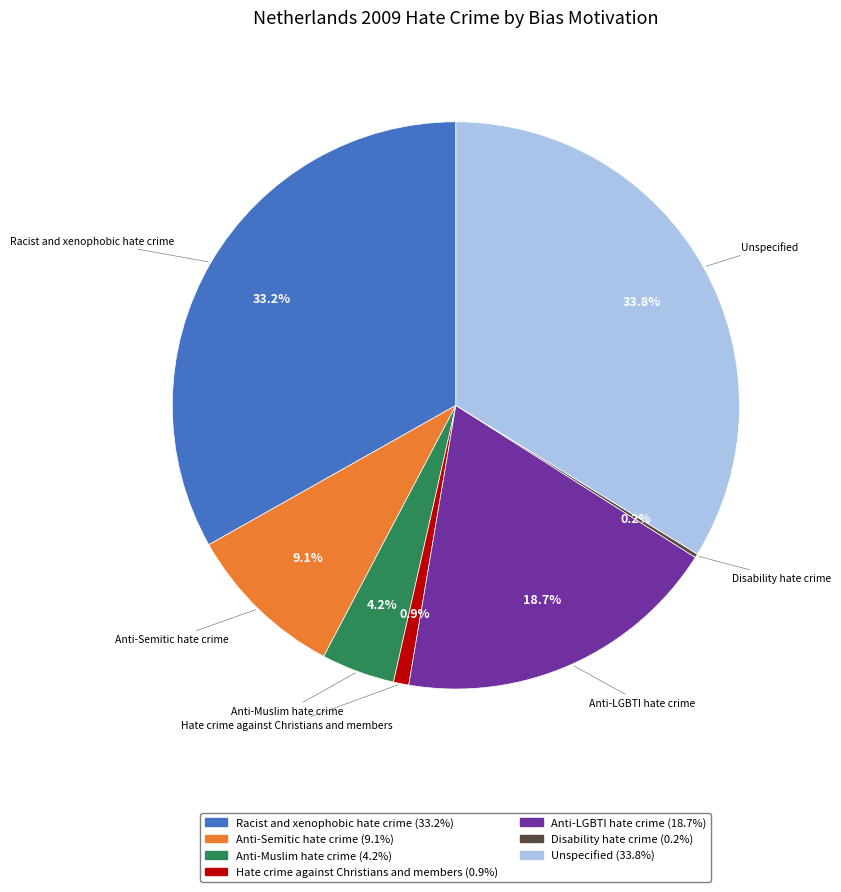

Does Anti-LGBTI hate crime represent more than half of the total?

No